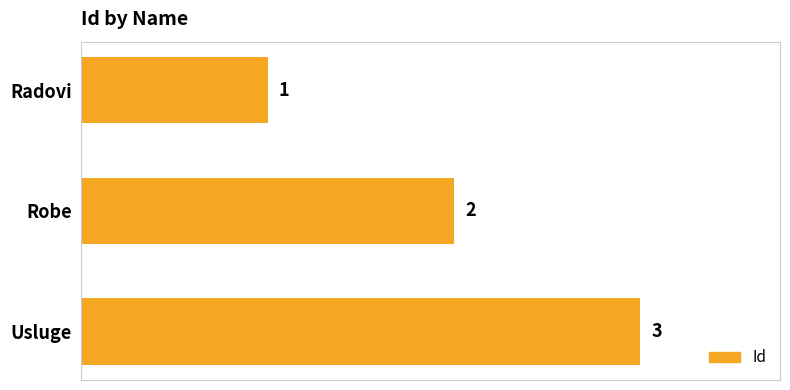

What is the greatest value displayed?

3